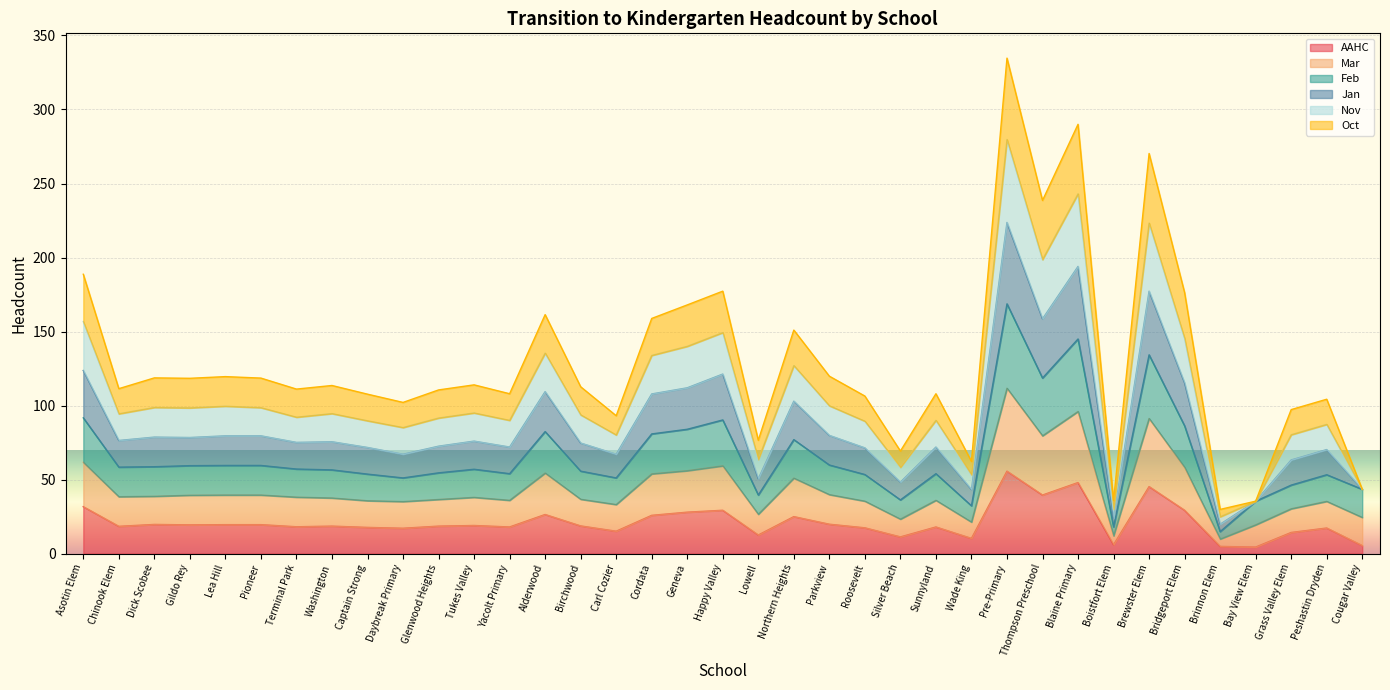

What is the total value across all series at Happy Valley?

177.3